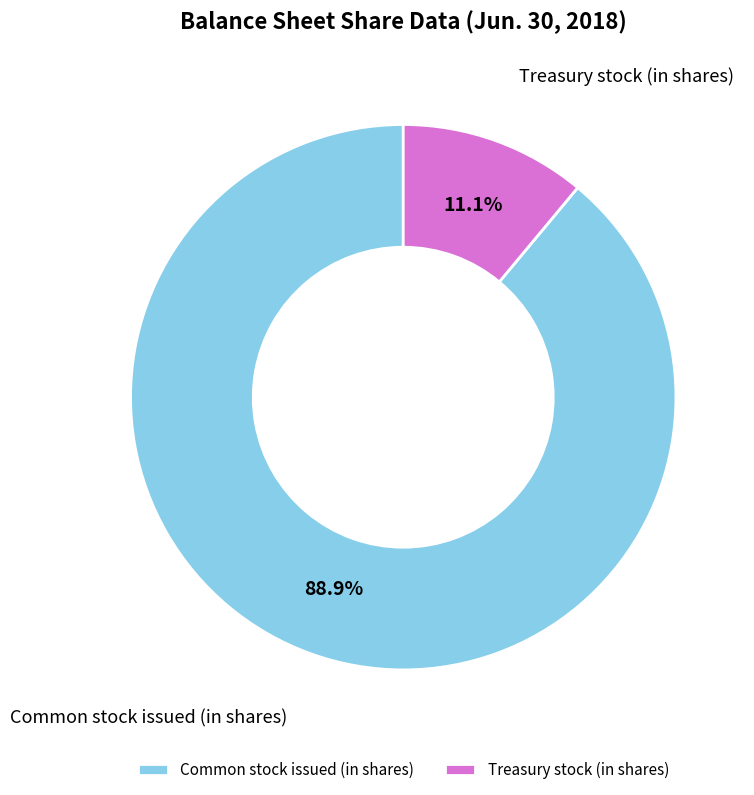

Rank the categories by value from highest to lowest.

Common stock issued (in shares), Treasury stock (in shares)